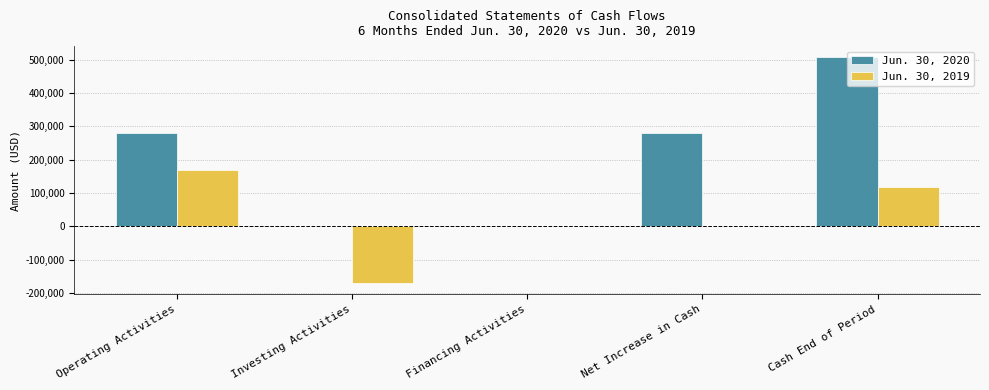

Which category has the highest value across all series?

Cash End of Period